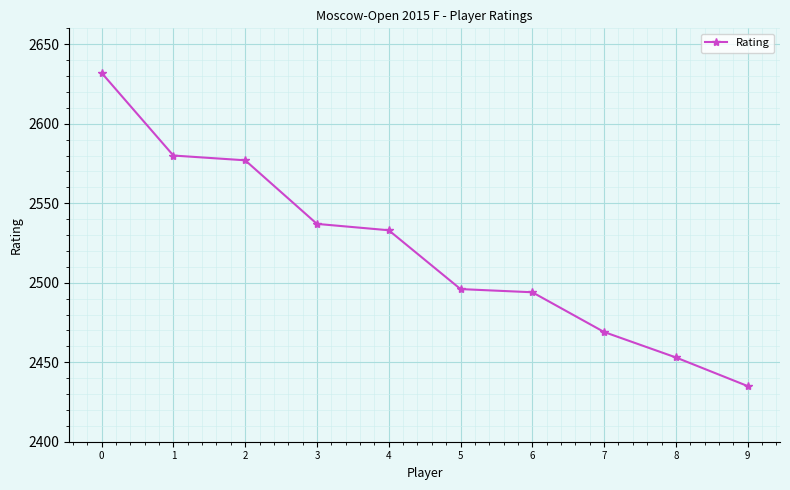

What is the change in value from 0 to 7?

-163